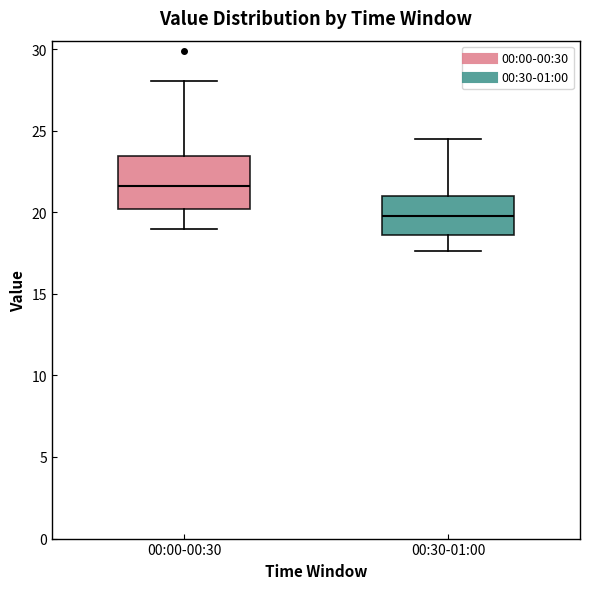

Where is the upper edge of the box for 00:00-00:30 on the y-axis? The values are not printed on the chart, so give them approximately, as read against the axis.

23.5